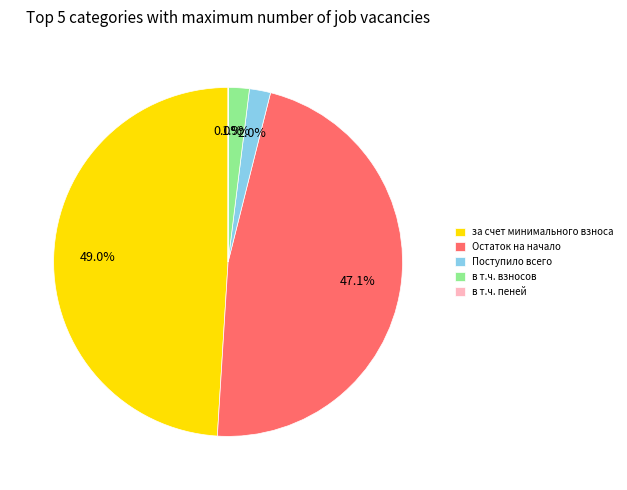

What portion of the pie excludes Поступило всего?

98.0%